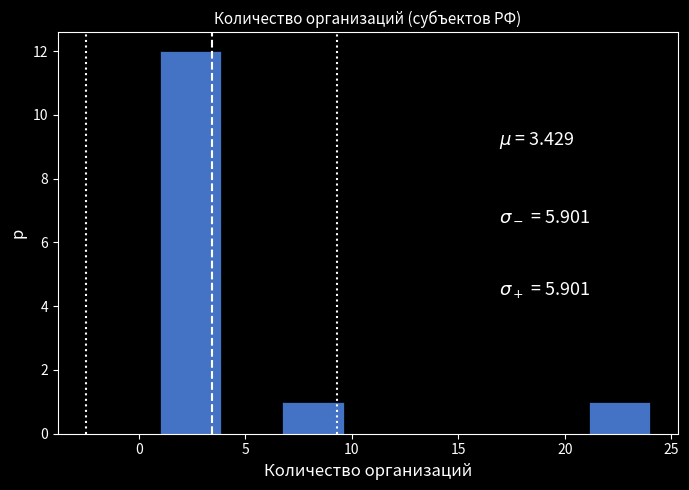

Reading left to right, list every bar in this chart as the range it spans on the x-axis followed by its height. Neither the bar edges nor the heights are printed on the chart, so give them approximately, as read against the axes.

1.0 to 4.0: 12
4.0 to 7.0: 0
7.0 to 9.5: 1
9.5 to 12.5: 0
12.5 to 15.5: 0
15.5 to 18.5: 0
18.5 to 21.0: 0
21.0 to 24.0: 1